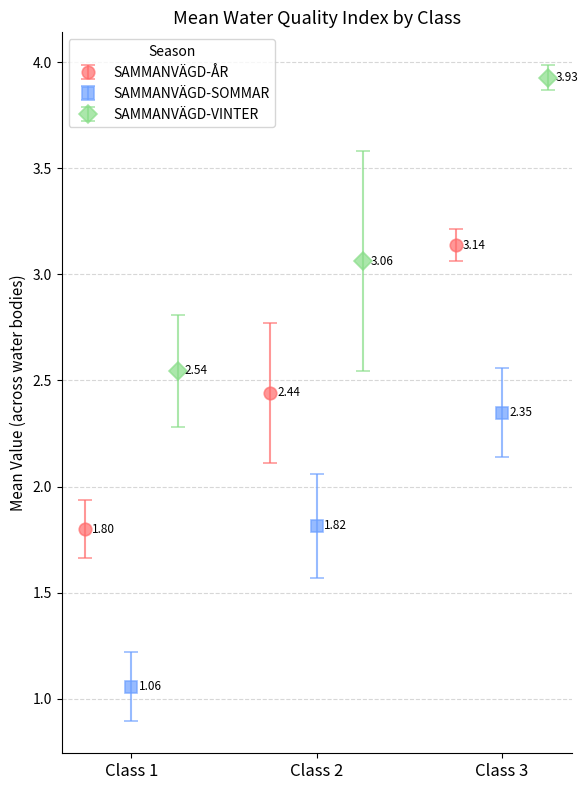

What is the minimum value shown in the chart?

1.1